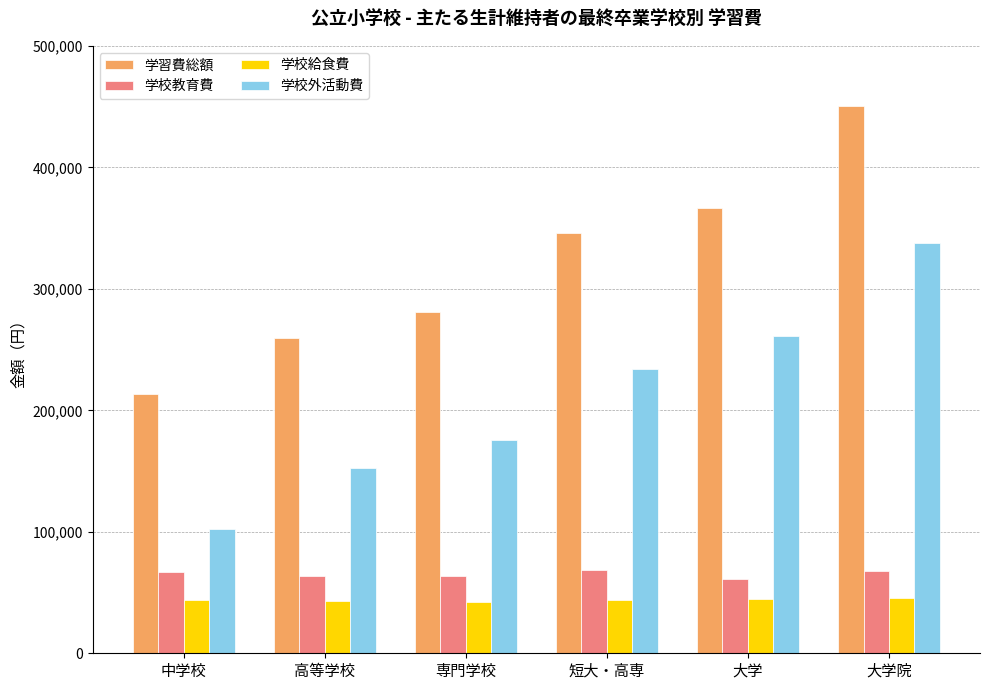

What is the maximum value for 学校給食費?

45399